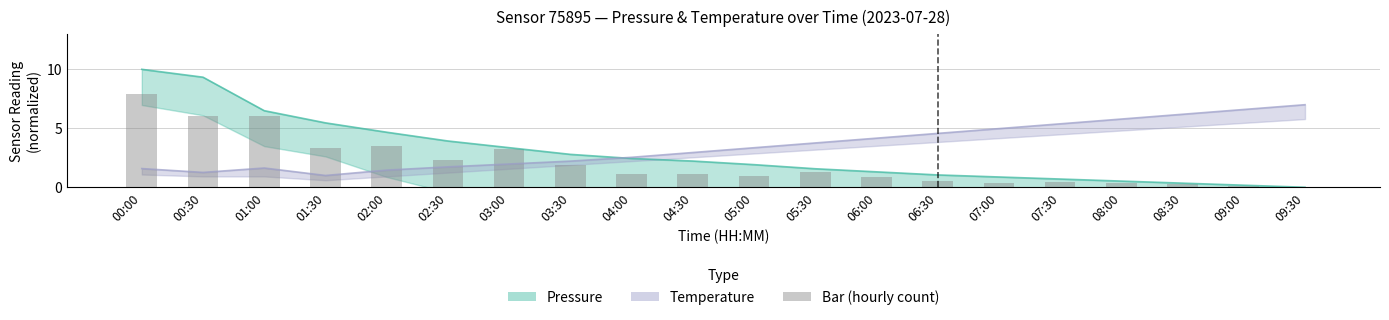

Which series has the largest total across all categories?

temperature